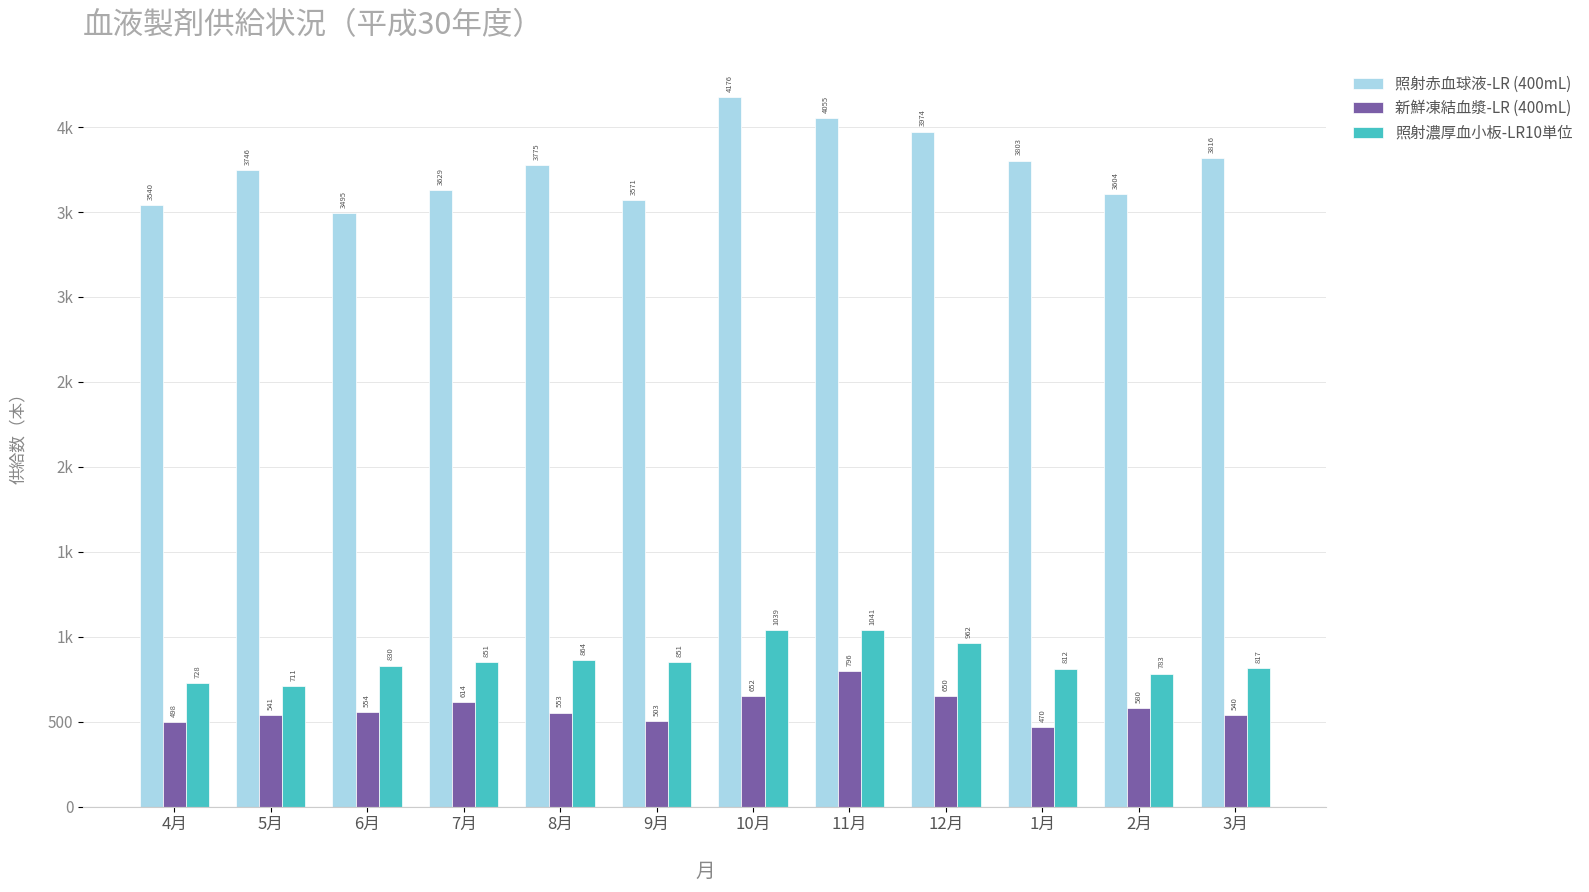

At which category is the sum across all series the highest?

11月